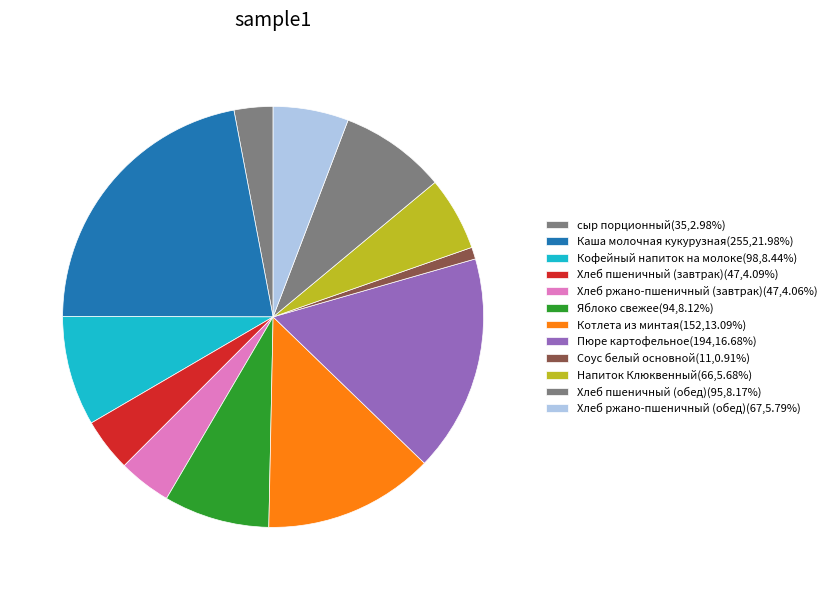

To the nearest percent, what is the difference between the Напиток Клюквенный and Пюре картофельное slice percentages?

11%